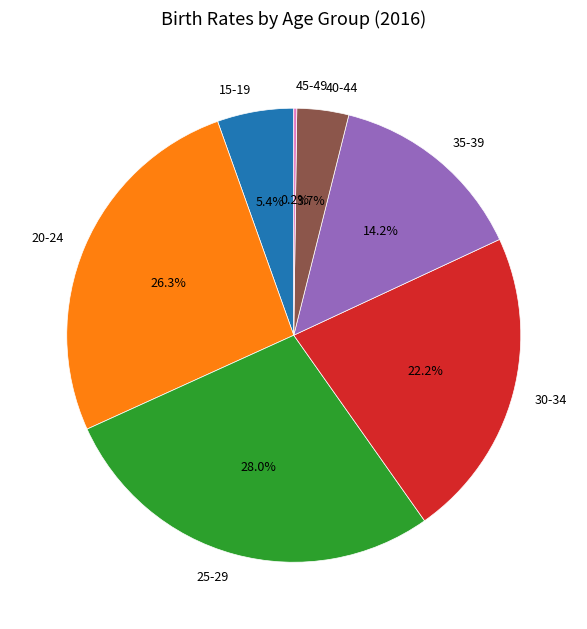

To the nearest percent, what is the average slice percentage?

14%